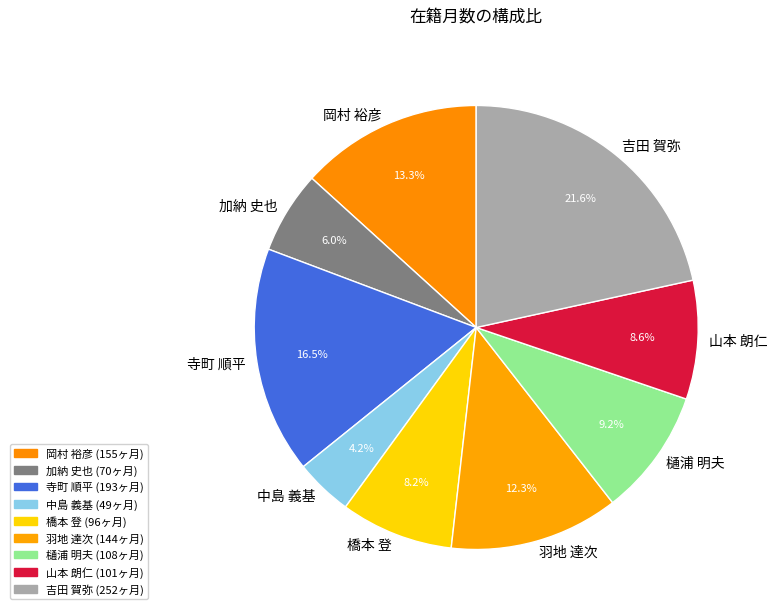

Which category has the biggest portion of the pie?

吉田 賀弥